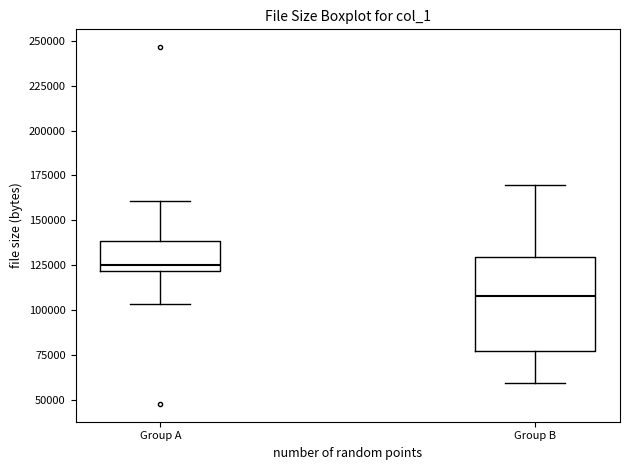

Reading left to right, transcribe this box plot: for each box, give where its median line is, the range the box spans, and where its two whiskers end, as read against the y-axis. The values are not printed on the chart, so give them approximately, as read against the axis.

Group A: median 125000, box 120000 to 140000, whiskers 105000 to 160000
Group B: median 110000, box 75000 to 130000, whiskers 60000 to 170000